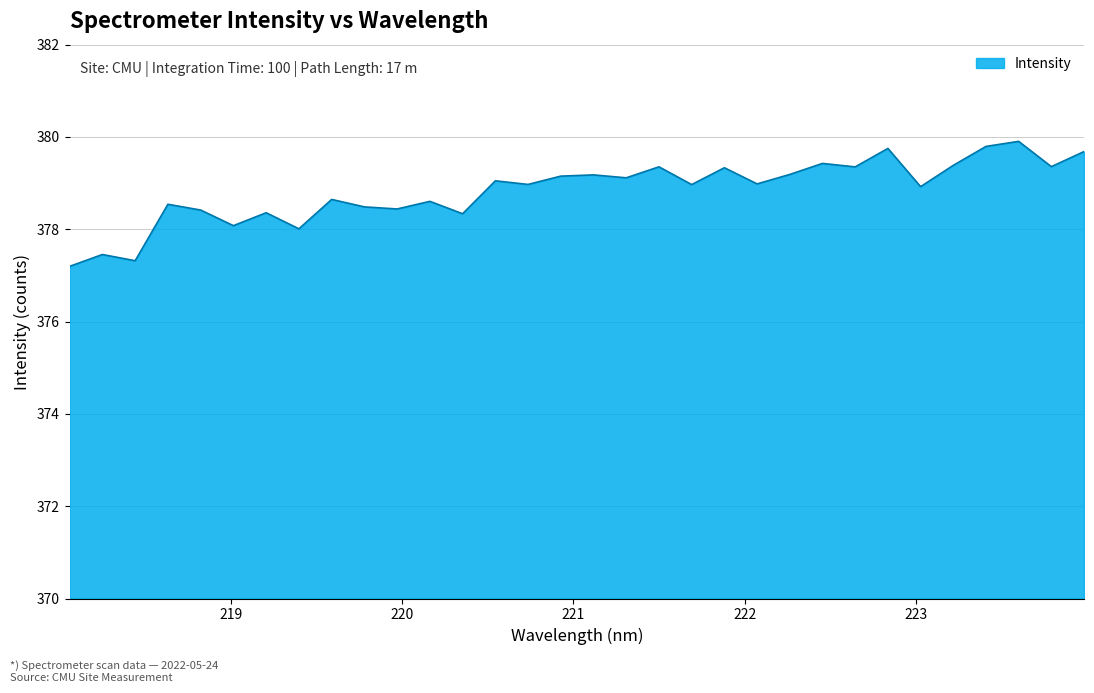

What is the minimum value shown in the chart?

377.2